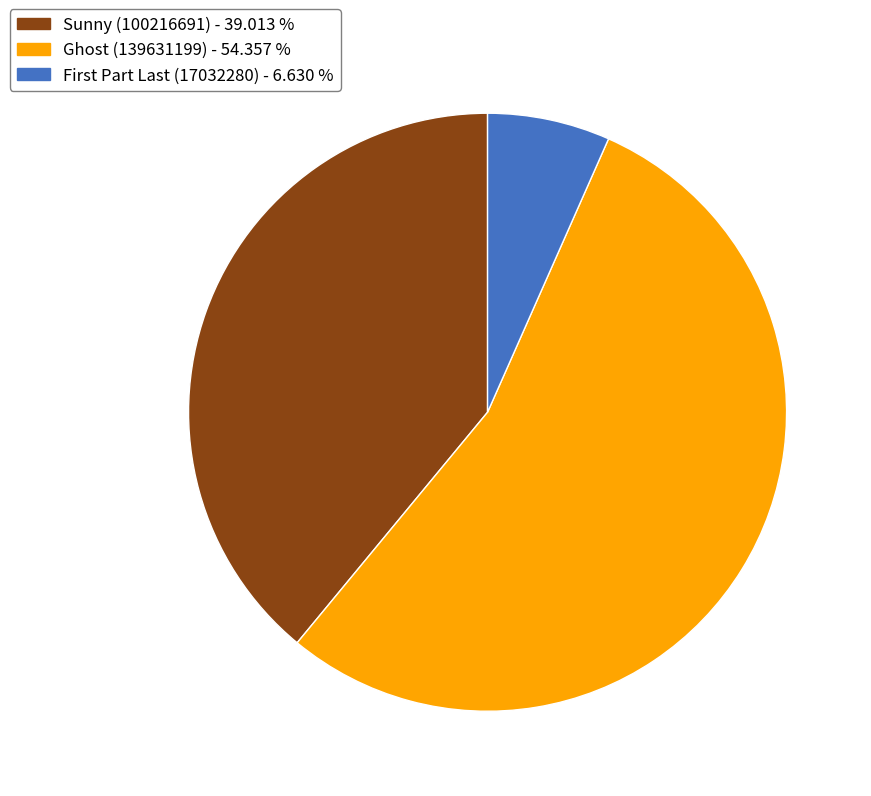

Which slice is the smallest?

First Part Last (17032280)